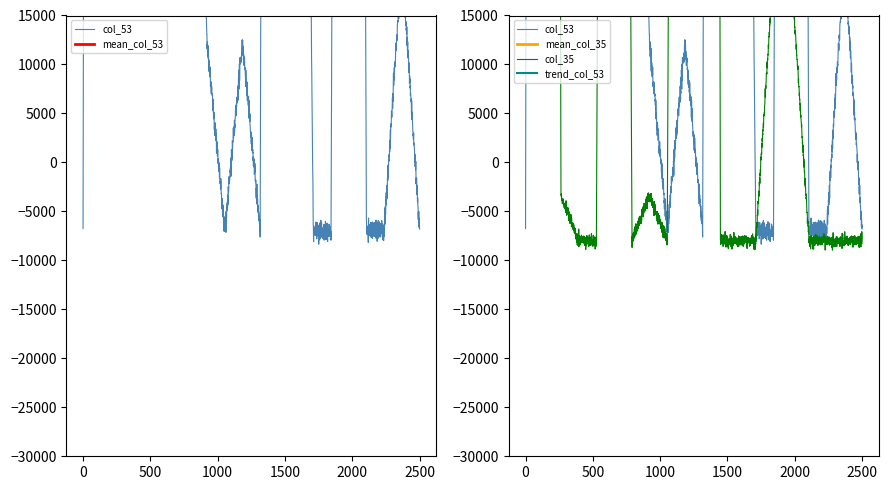

How many categories are shown in the chart?

20